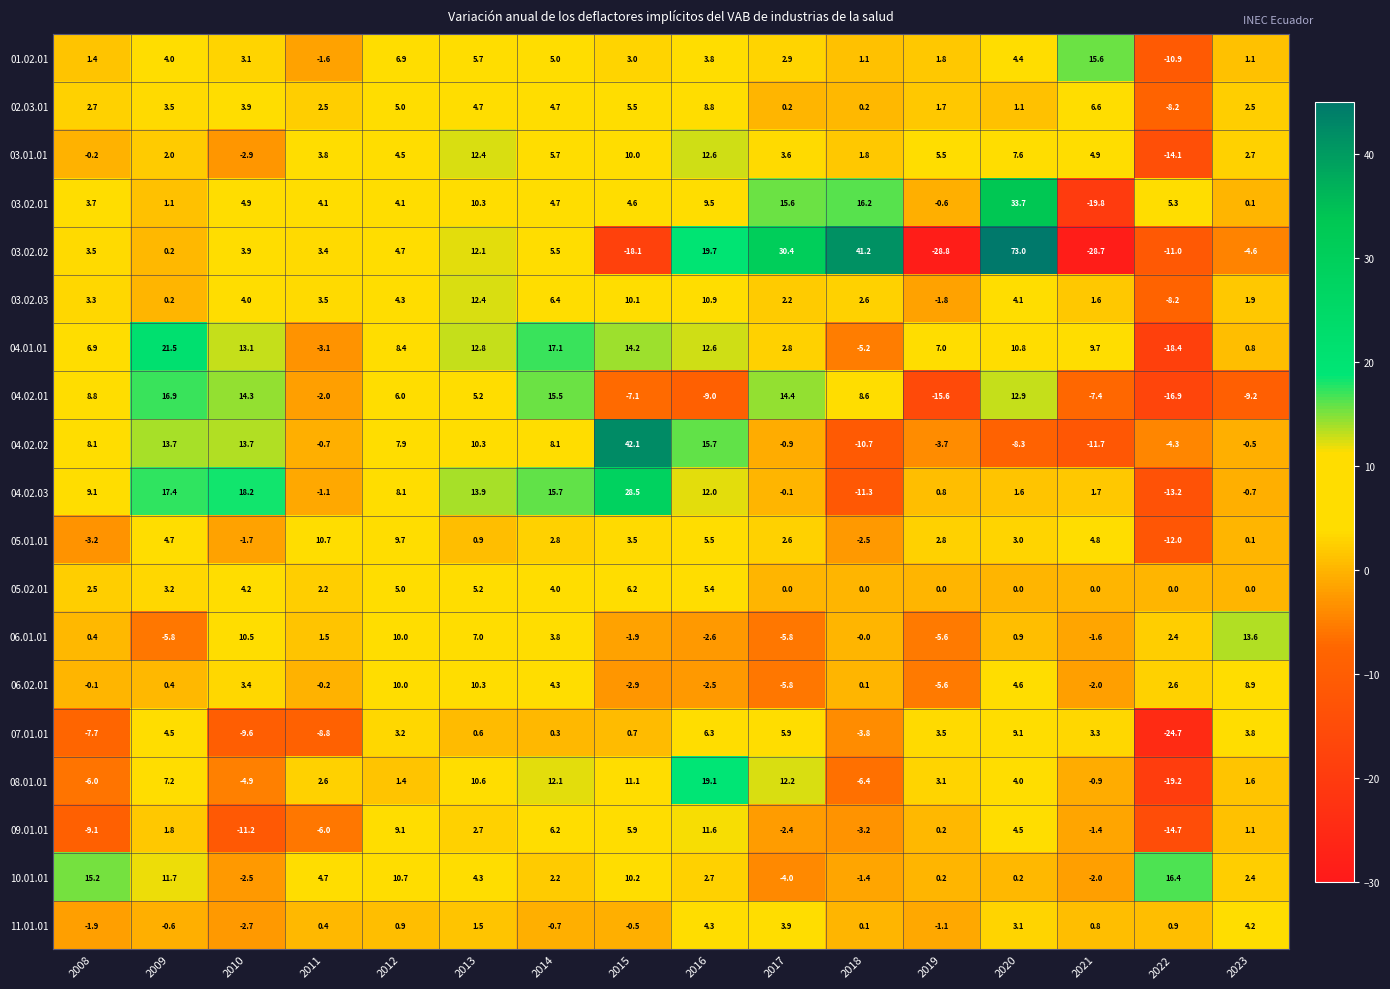

How many distinct data groups are displayed?

19